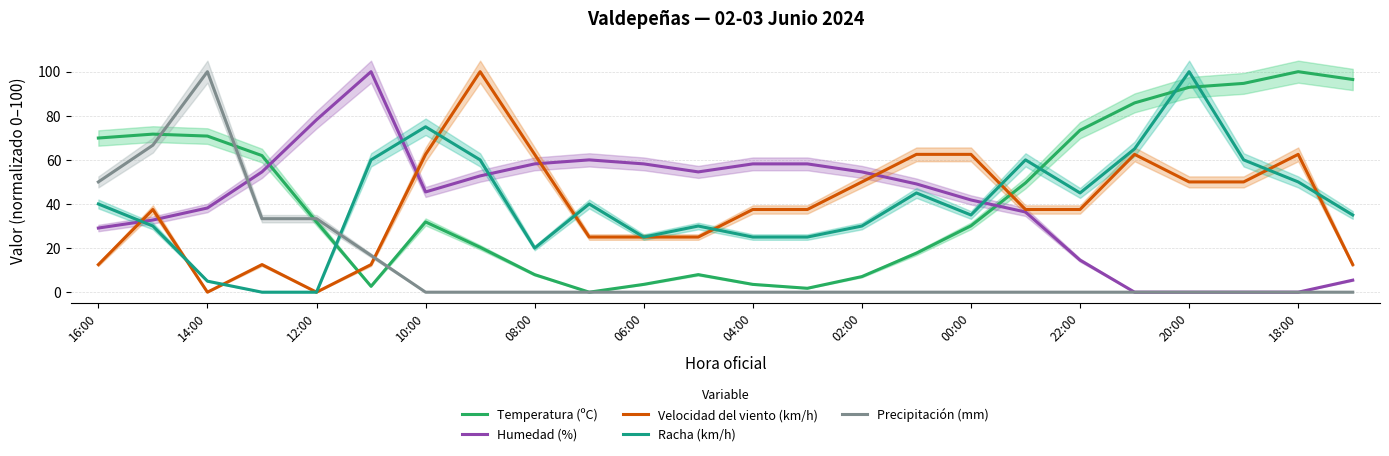

Is it true that Velocidad del viento (km/h) equals 21.8 at 10:00?

False